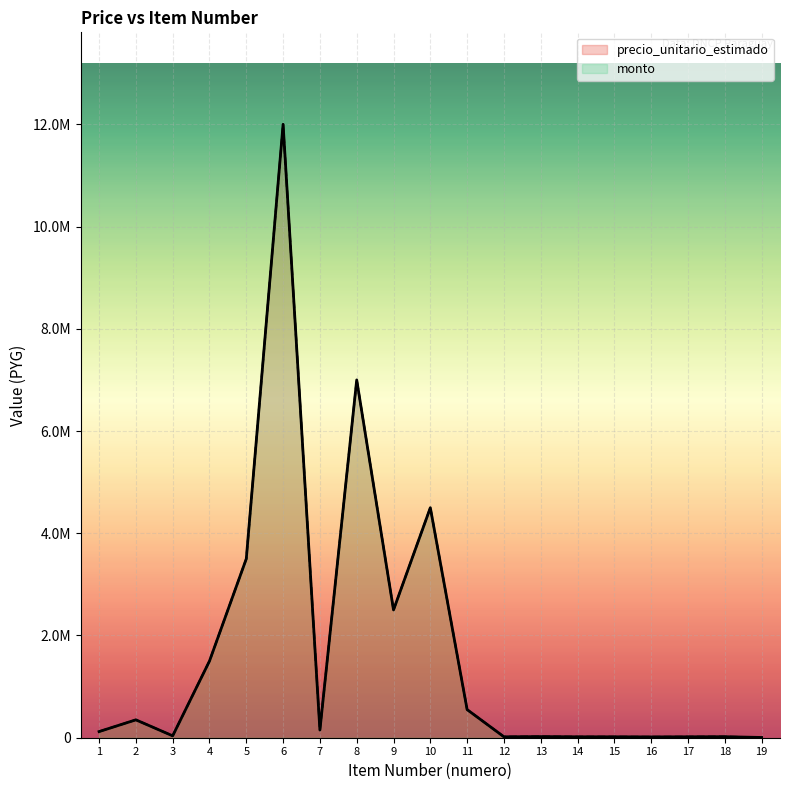

At which category is the sum across all series the highest?

6